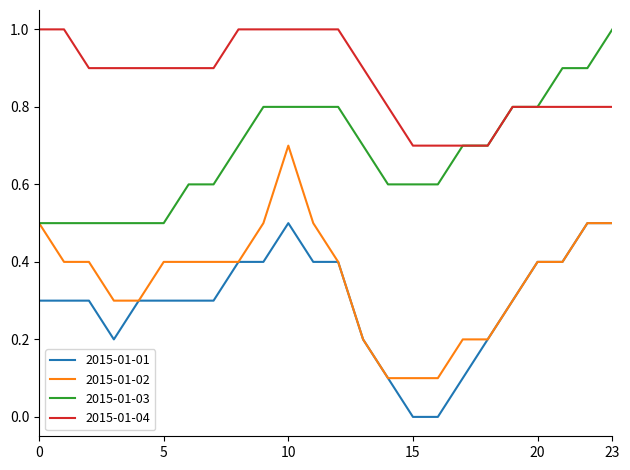

Which series has the largest total across all categories?

2015-01-04